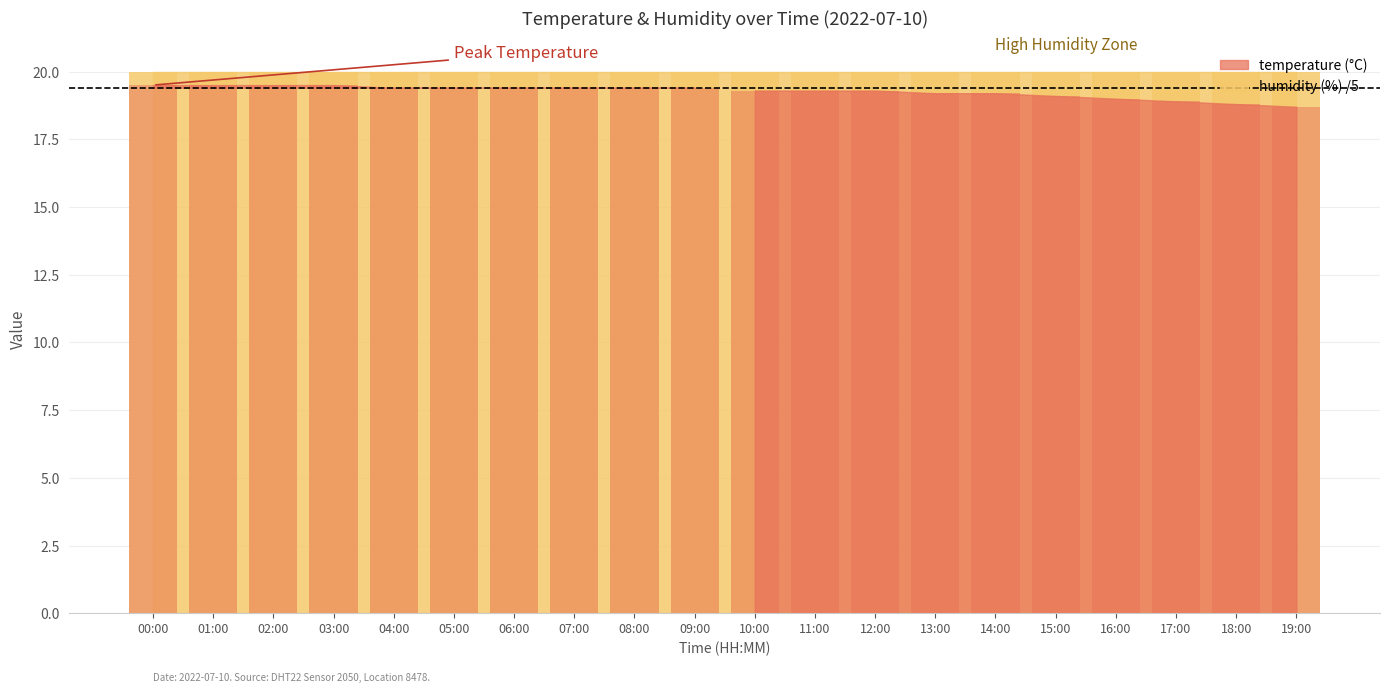

At which category does the chart reach its peak across all series?

00:00